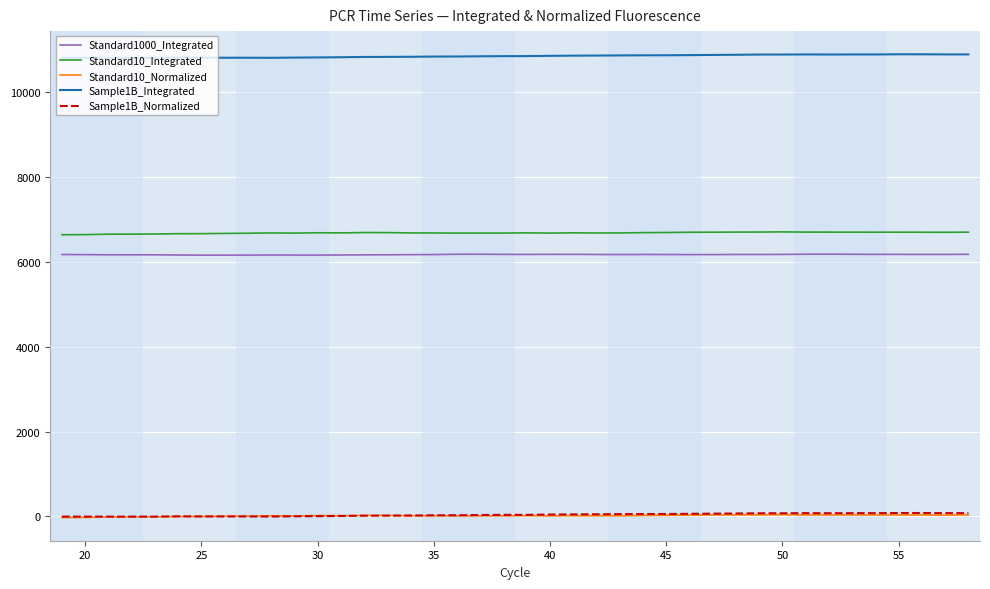

True or false: Sample1B_Normalized and Standard1000_Integrated cross at least once.

False